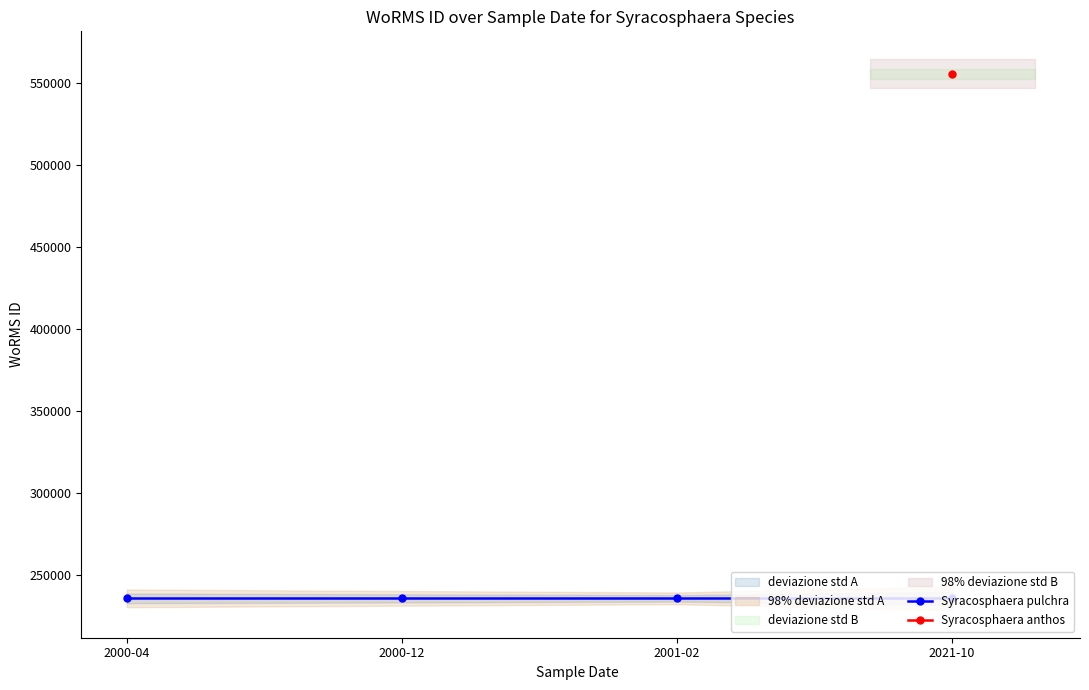

Where is Syracosphaera pulchra nearest to the value 235979?

2000-04